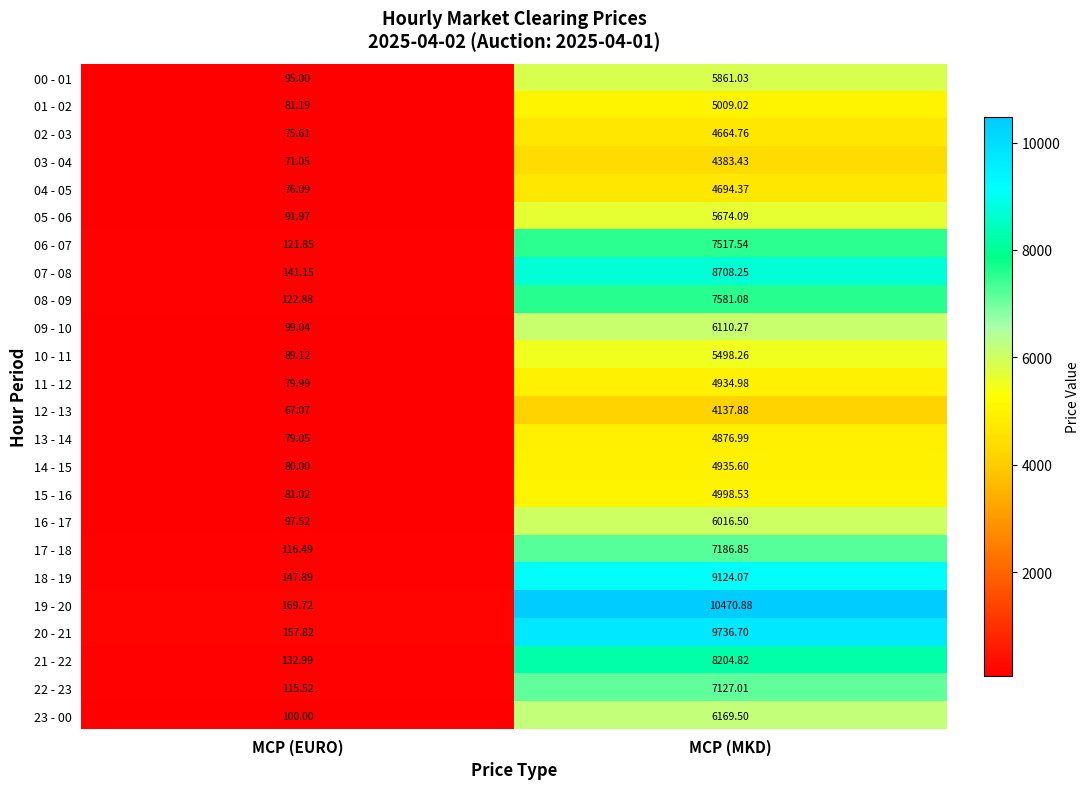

At how many categories does at least one series exceed 7511?

1